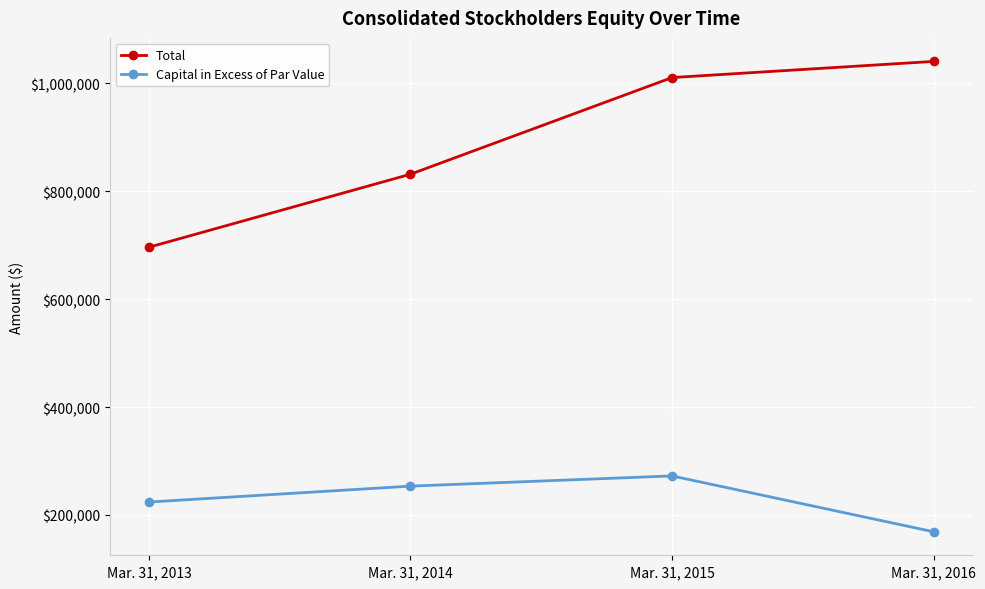

What is the sum of the Capital in Excess of Par Value values at Mar. 31, 2013 and Mar. 31, 2014?

477577